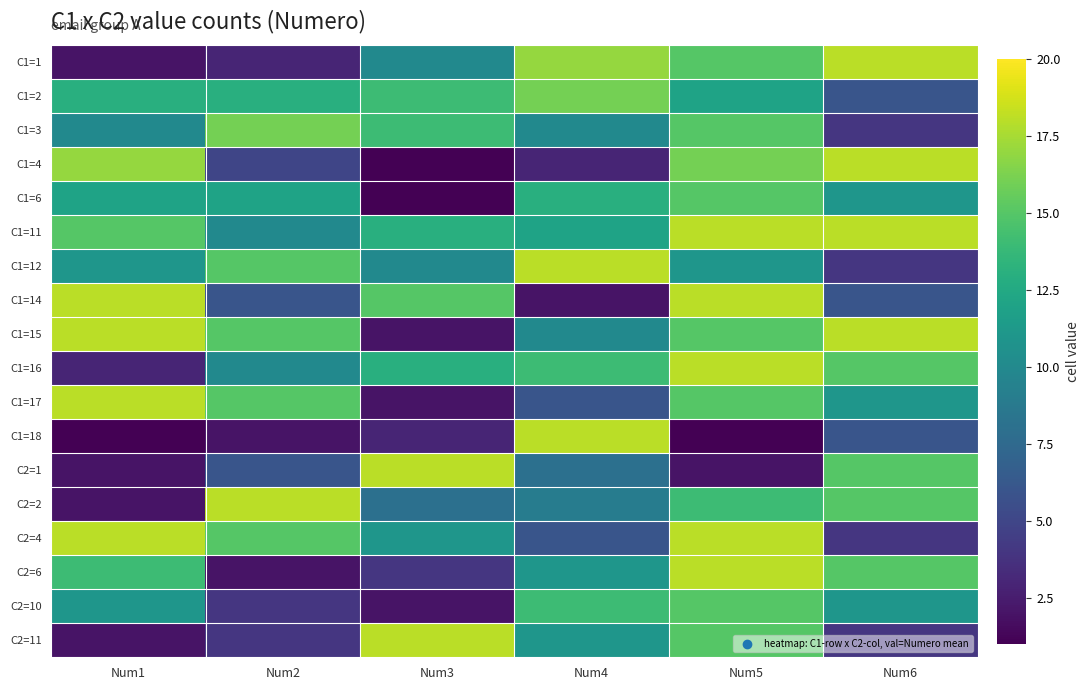

Reading right to left, list all the values displayed in this chart.

C1=1: Num6=18	Num5=15	Num4=17	Num3=10	Num2=3	Num1=2
C1=2: Num6=6	Num5=12	Num4=16	Num3=14	Num2=13	Num1=13
C1=3: Num6=4	Num5=15	Num4=10	Num3=14	Num2=16	Num1=10
C1=4: Num6=18	Num5=16	Num4=3	Num3=1	Num2=5	Num1=17
C1=6: Num6=11	Num5=15	Num4=13	Num3=1	Num2=12	Num1=12
C1=11: Num6=18	Num5=18	Num4=12	Num3=13	Num2=10	Num1=15
C1=12: Num6=4	Num5=11	Num4=18	Num3=10	Num2=15	Num1=11
C1=14: Num6=6	Num5=18	Num4=2	Num3=15	Num2=6	Num1=18
C1=15: Num6=18	Num5=15	Num4=10	Num3=2	Num2=15	Num1=18
C1=16: Num6=15	Num5=18	Num4=14	Num3=13	Num2=10	Num1=3
C1=17: Num6=11	Num5=15	Num4=6	Num3=2	Num2=15	Num1=18
C1=18: Num6=6	Num5=1	Num4=18	Num3=3	Num2=2	Num1=1
C2=1: Num6=15	Num5=2	Num4=8	Num3=18	Num2=6	Num1=2
C2=2: Num6=15	Num5=14	Num4=9	Num3=8	Num2=18	Num1=2
C2=4: Num6=4	Num5=18	Num4=6	Num3=11	Num2=15	Num1=18
C2=6: Num6=15	Num5=18	Num4=11	Num3=4	Num2=2	Num1=14
C2=10: Num6=11	Num5=15	Num4=14	Num3=2	Num2=4	Num1=11
C2=11: Num6=4	Num5=15	Num4=11	Num3=18	Num2=4	Num1=2